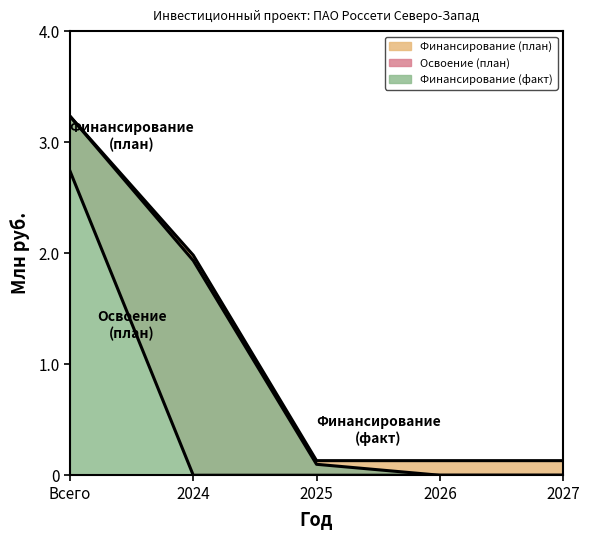

Is the value of Финансирование (факт) at 2024 greater than the value of Освоение (план) at Всего?

No